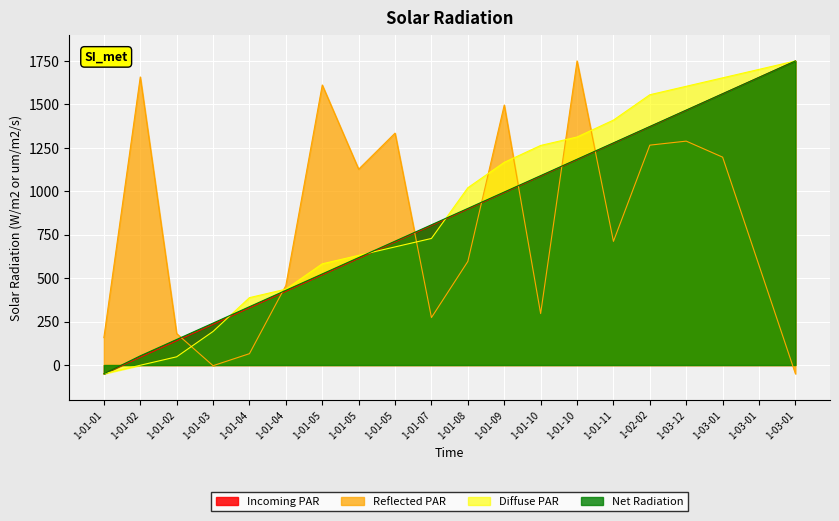

The Reflected PAR series shows 2071.4 at 1-03-01. True or false?

False